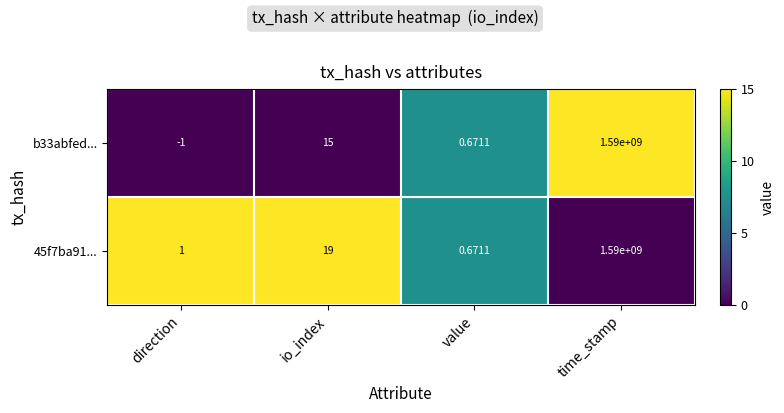

Which category has the lowest value in the b33abfed... series?

direction